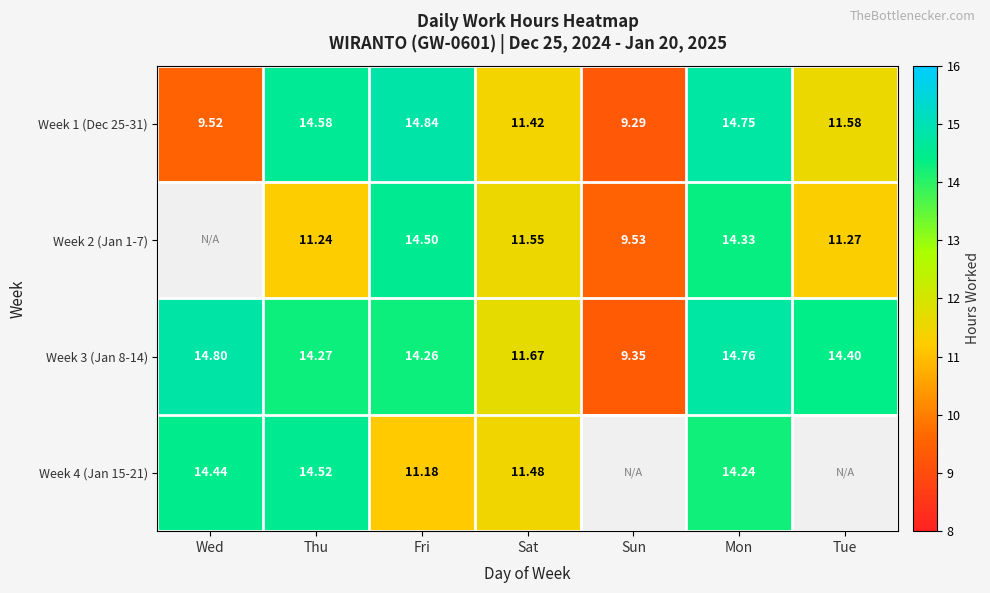

List the labels in order of Week 1 (Dec 25-31) value, largest first.

Fri, Mon, Thu, Tue, Sat, Wed, Sun